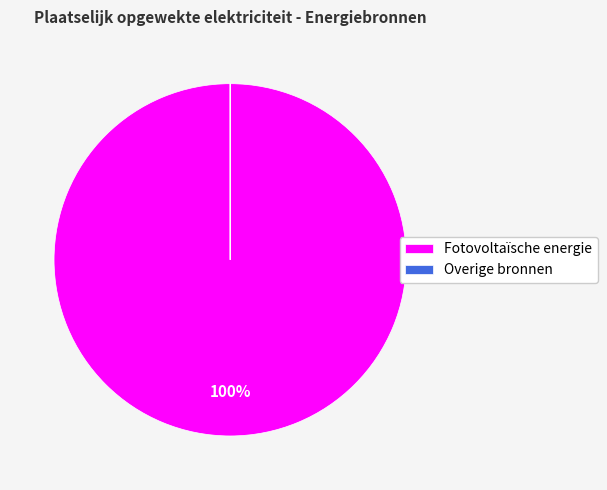

Which category has the biggest portion of the pie?

Fotovoltaïsche energie